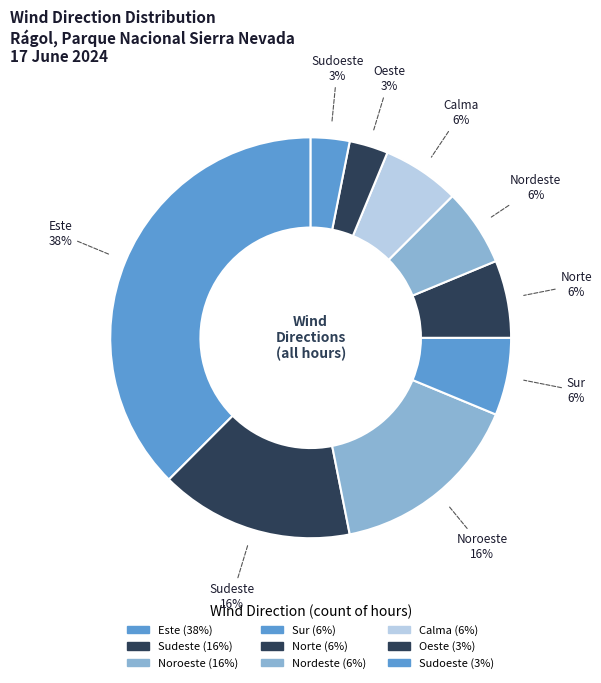

Which slice is the largest?

Este